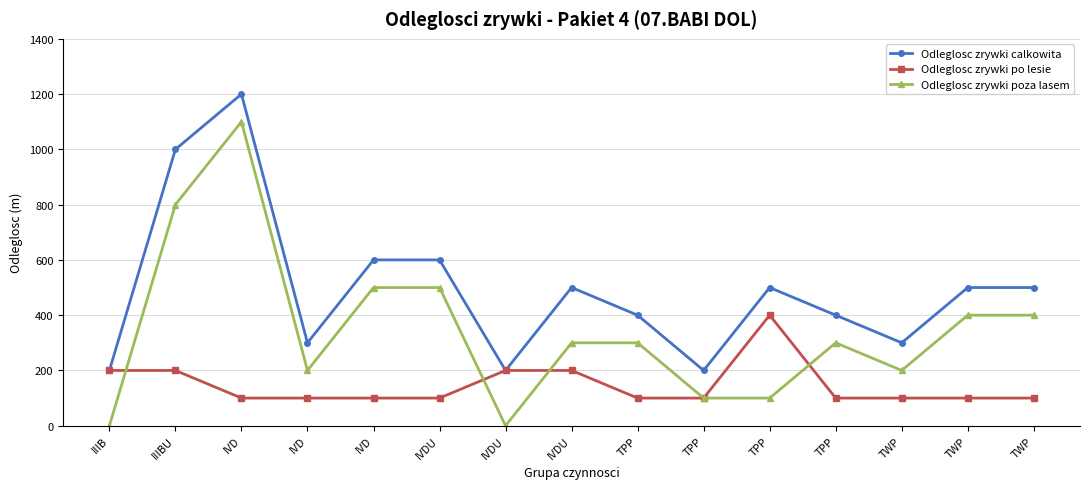

How many categories are shown in the chart?

15